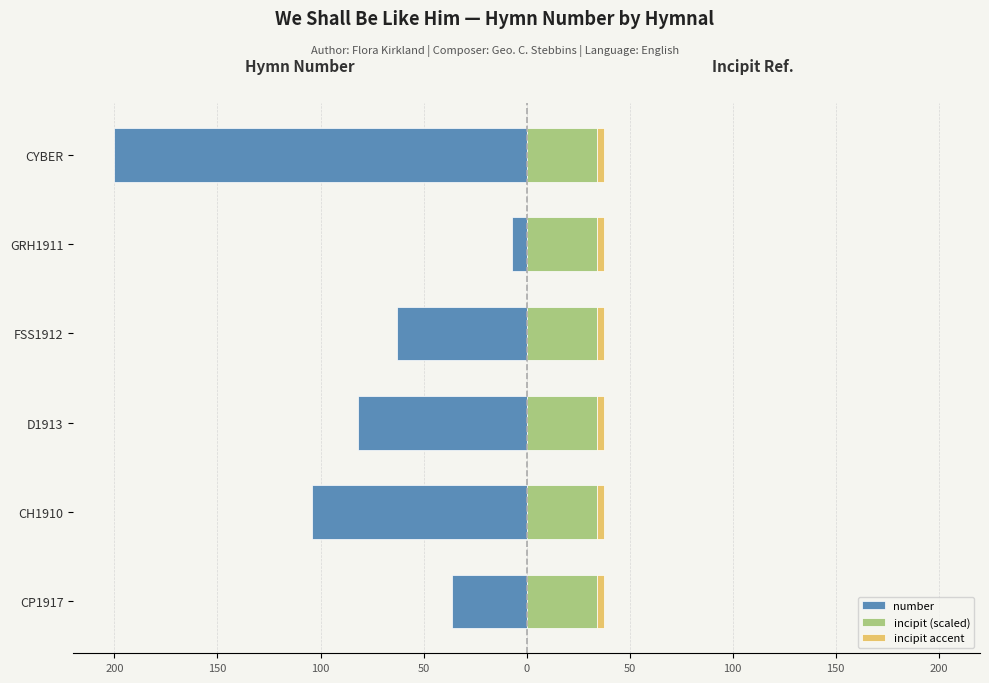

What is the spread (max minus min) of values at 50?

63.6